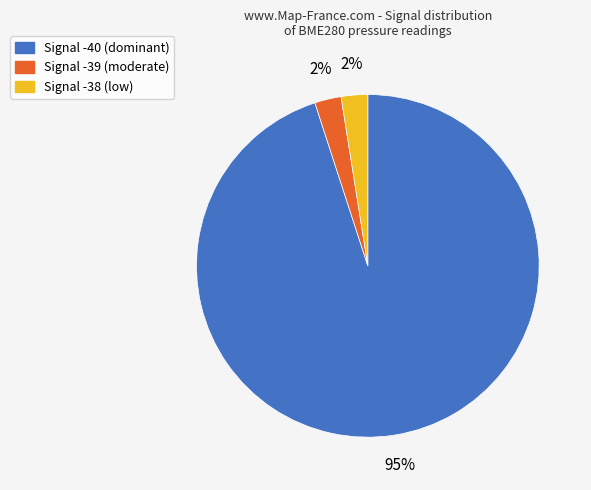

Combined, do Signal -38 and Signal -39 account for over 50%?

No